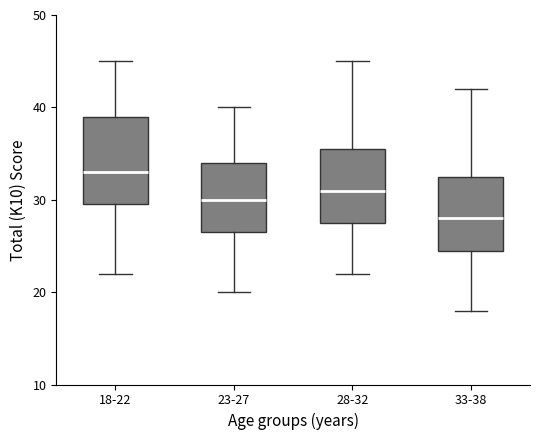

Reading left to right, read every box against the y-axis: the position of its median line, the range the box covers, and the ends of its whiskers. The values are not printed on the chart, so give them approximately, as read against the axis.

18-22: median 33, box 30 to 39, whiskers 22 to 45
23-27: median 30, box 27 to 34, whiskers 20 to 40
28-32: median 31, box 28 to 36, whiskers 22 to 45
33-38: median 28, box 25 to 33, whiskers 18 to 42